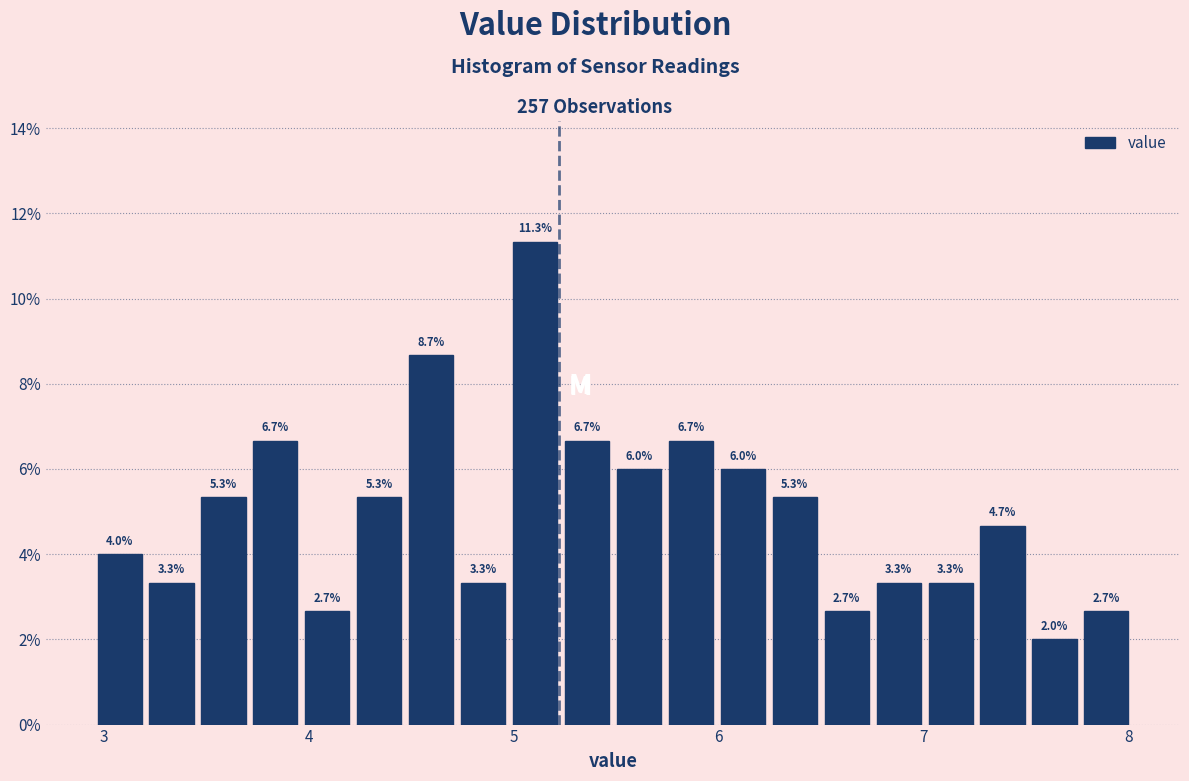

Read against the x-axis, roughly where is the centre of the tallest bar?

5.1